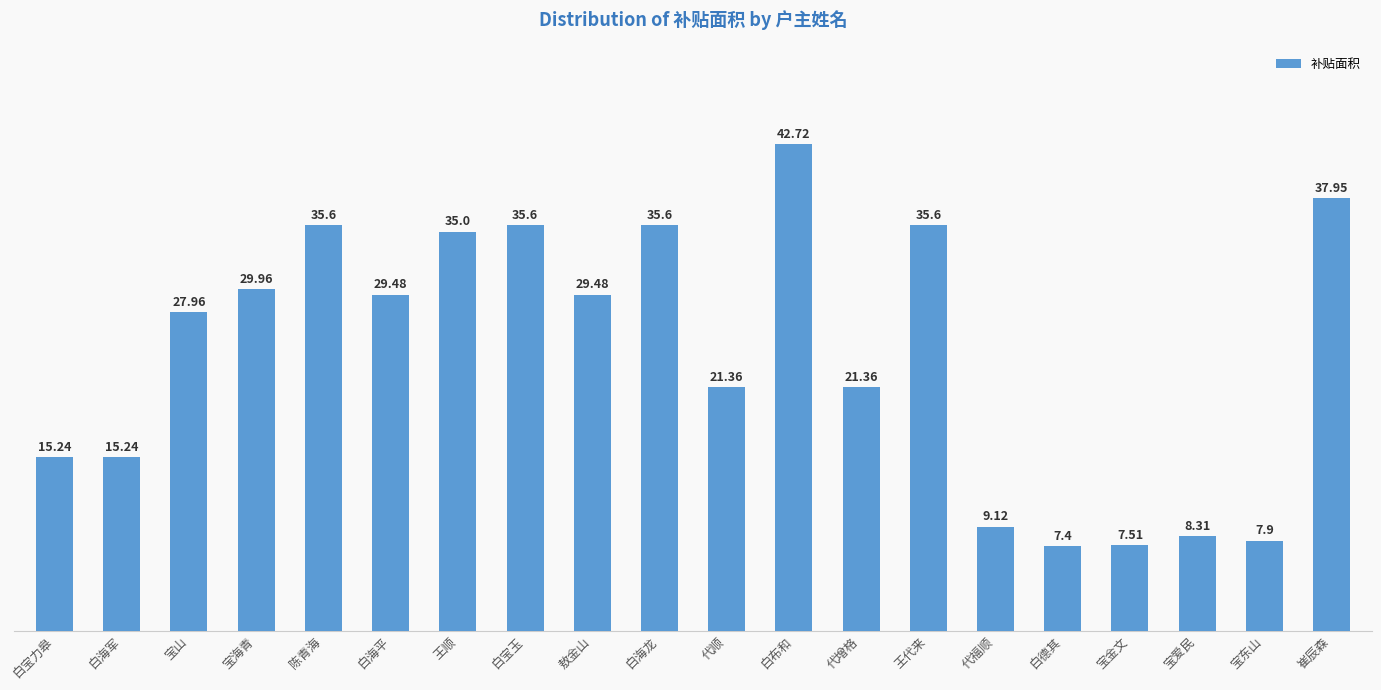

What is the greatest value displayed?

42.7